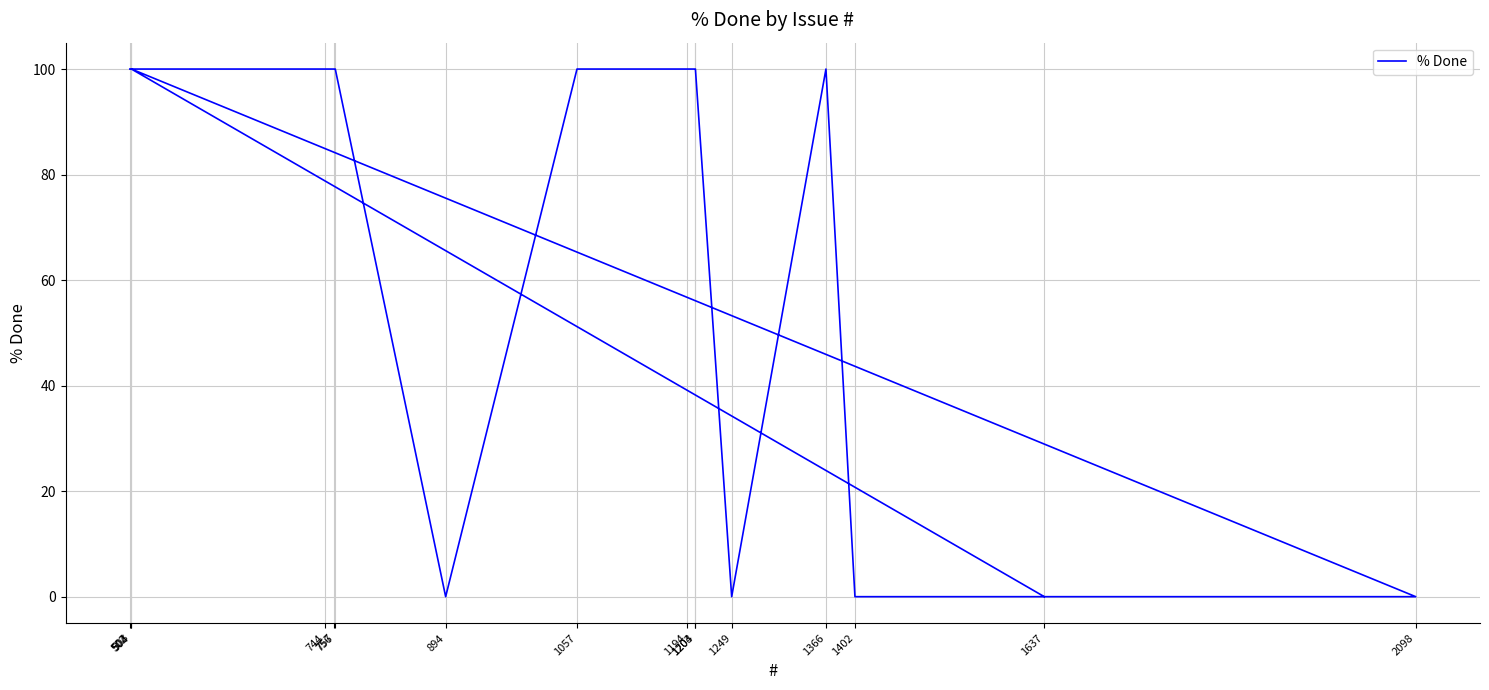

What is the label of the 16th point from the left?

502